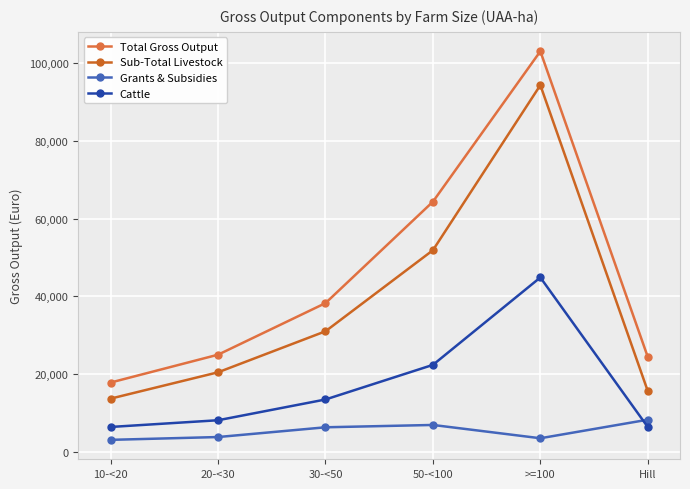

At how many categories does at least one series exceed 37087?

3